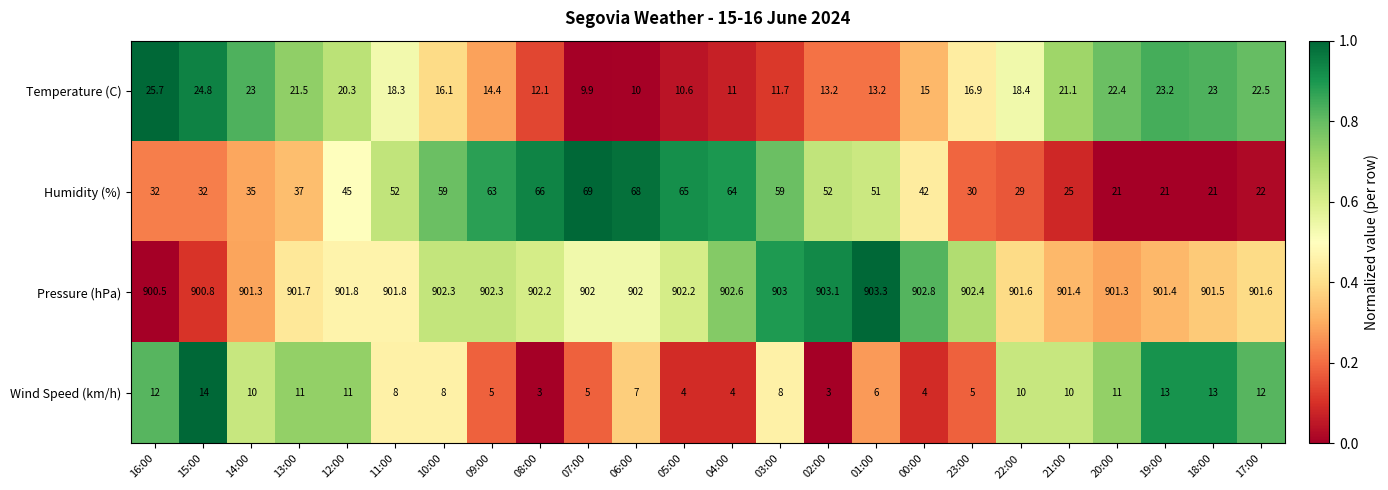

Which series has the largest total across all categories?

Pressure (hPa)